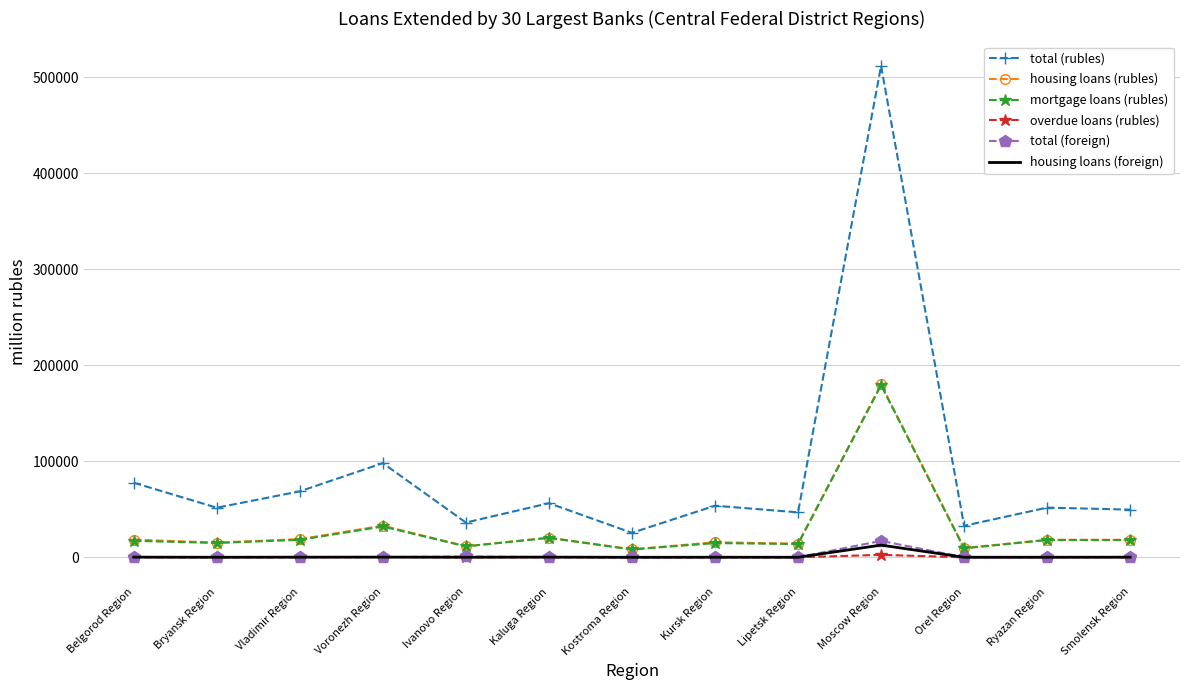

The value of total (rubles) at Orel Region is 32845. True or false?

True